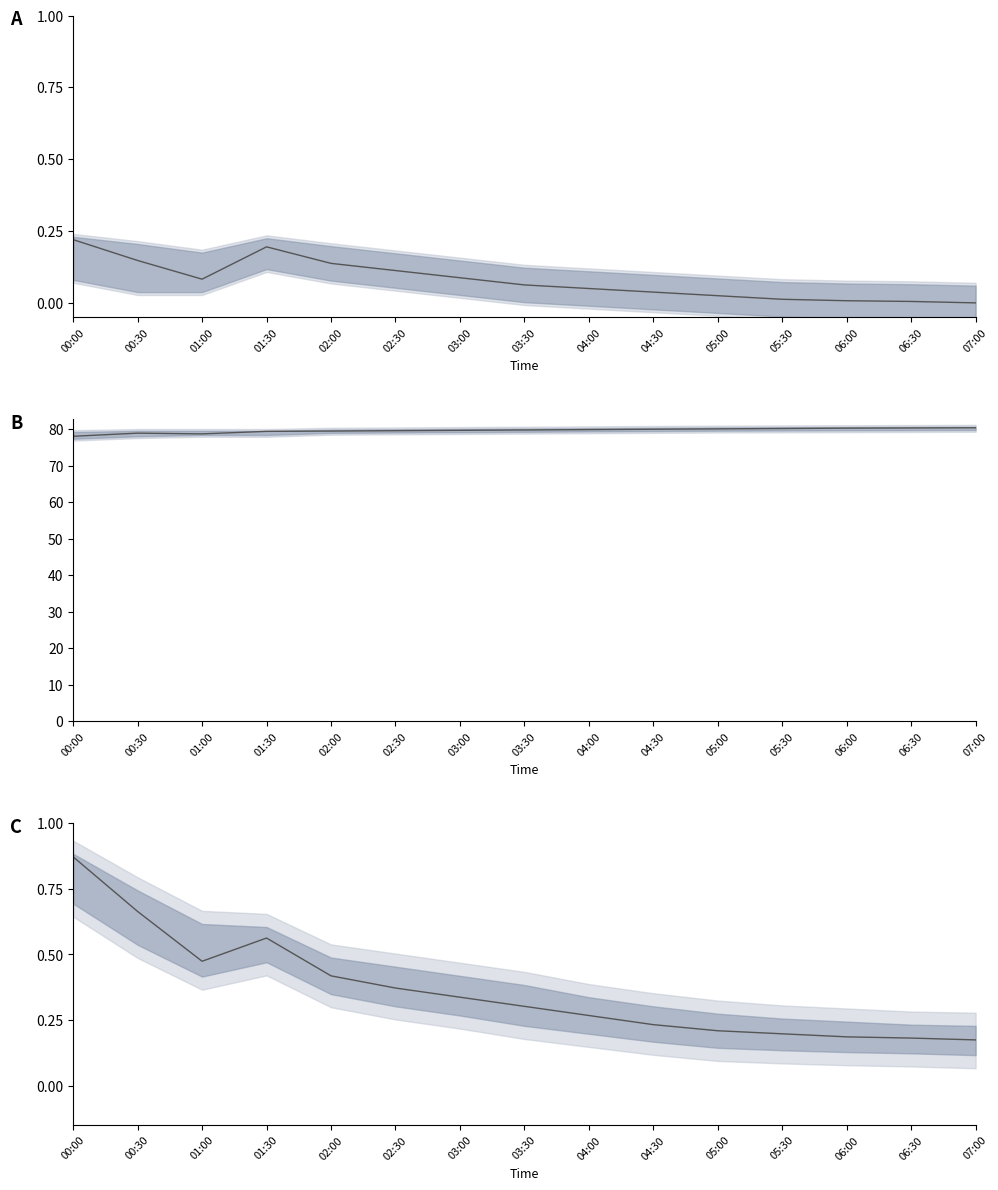

In temperature, how many points are lower than both neighbors (excluding endpoints)?

1